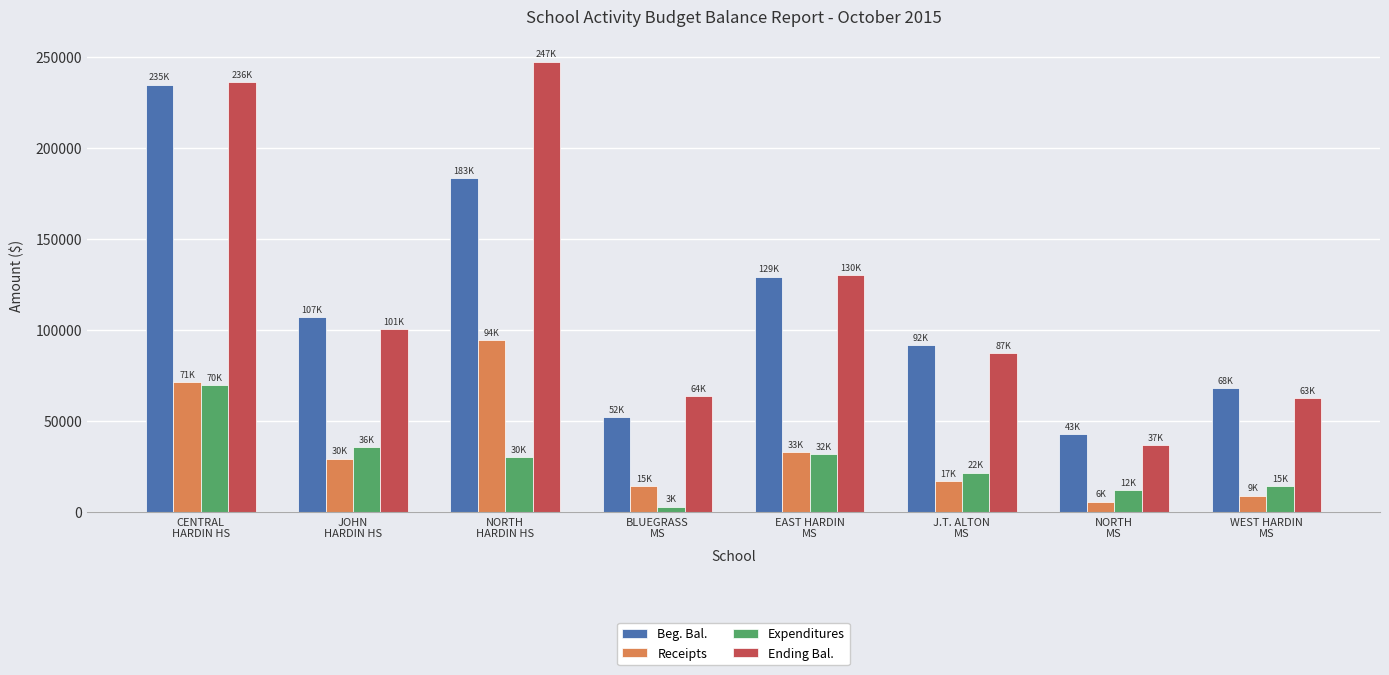

List the labels in order of Receipts value, smallest first.

NORTH
MS, WEST HARDIN
MS, BLUEGRASS
MS, J.T. ALTON
MS, JOHN
HARDIN HS, EAST HARDIN
MS, CENTRAL
HARDIN HS, NORTH
HARDIN HS